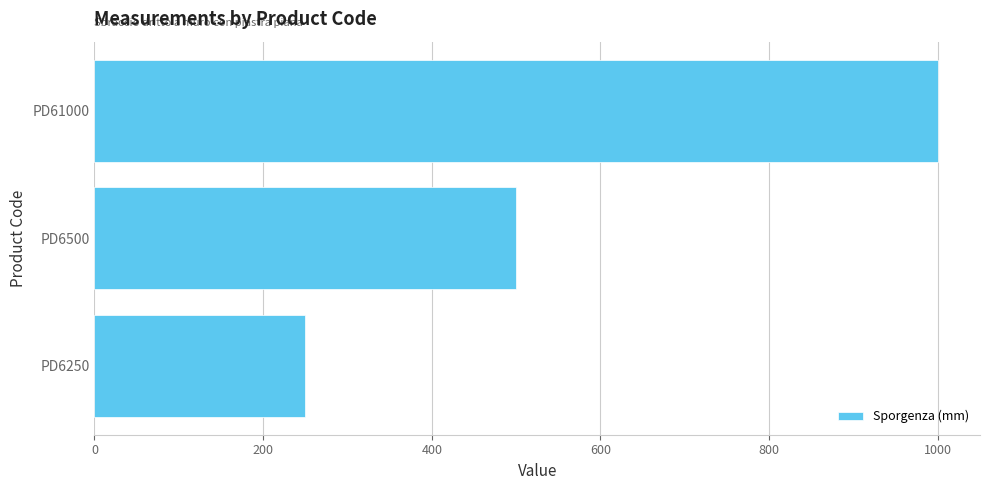

What is the change in value from PD6250 to PD61000?

+750